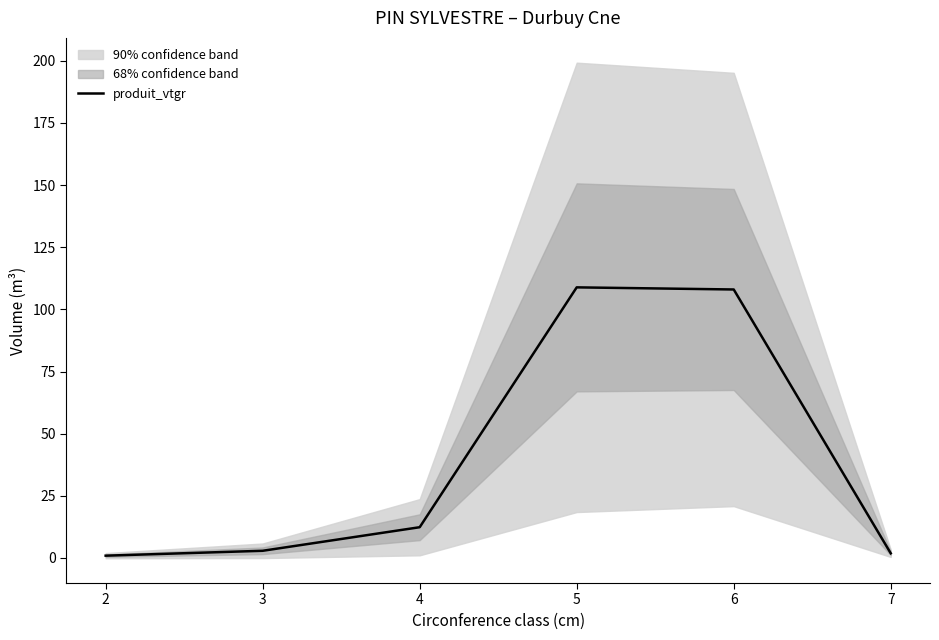

Where is the data nearest to the value 54?

4